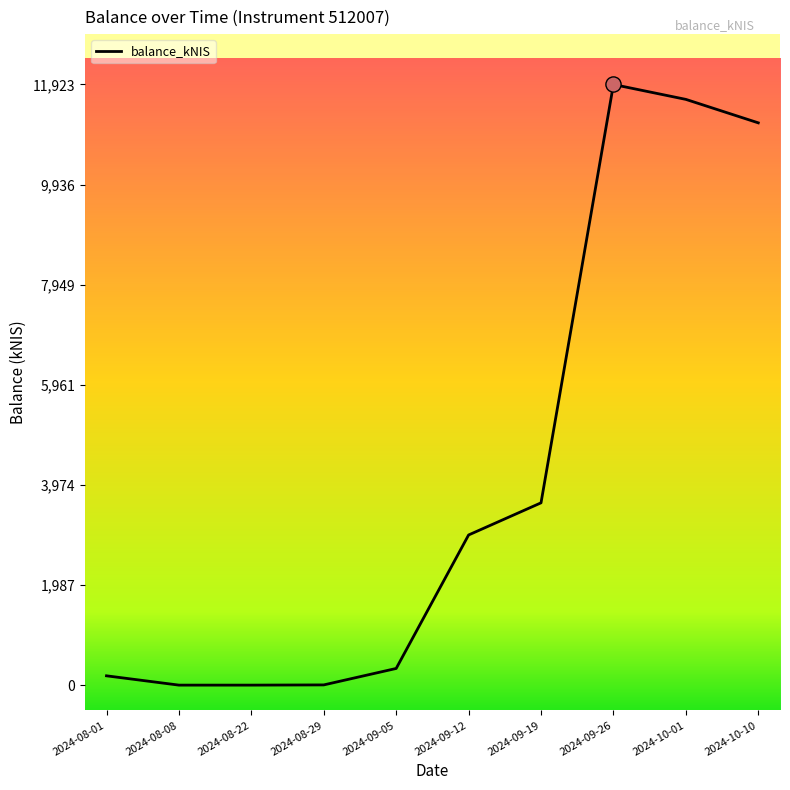

Between 2024-10-01 and 2024-09-12, which is larger?

2024-10-01